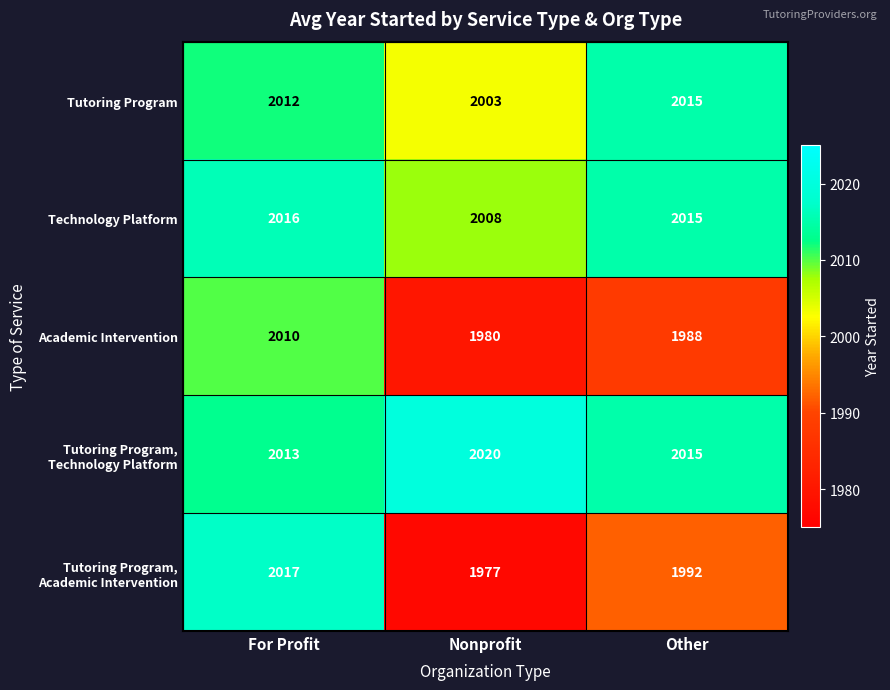

What is the highest value of the Tutoring Program series?

2015